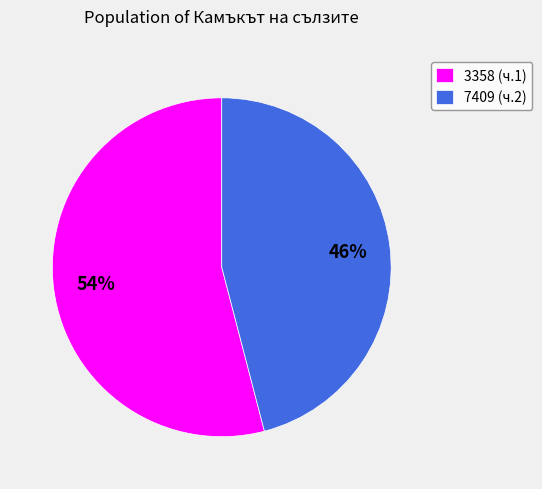

Approximately how many times larger is the value at 3358 compared to 7409?

1.2